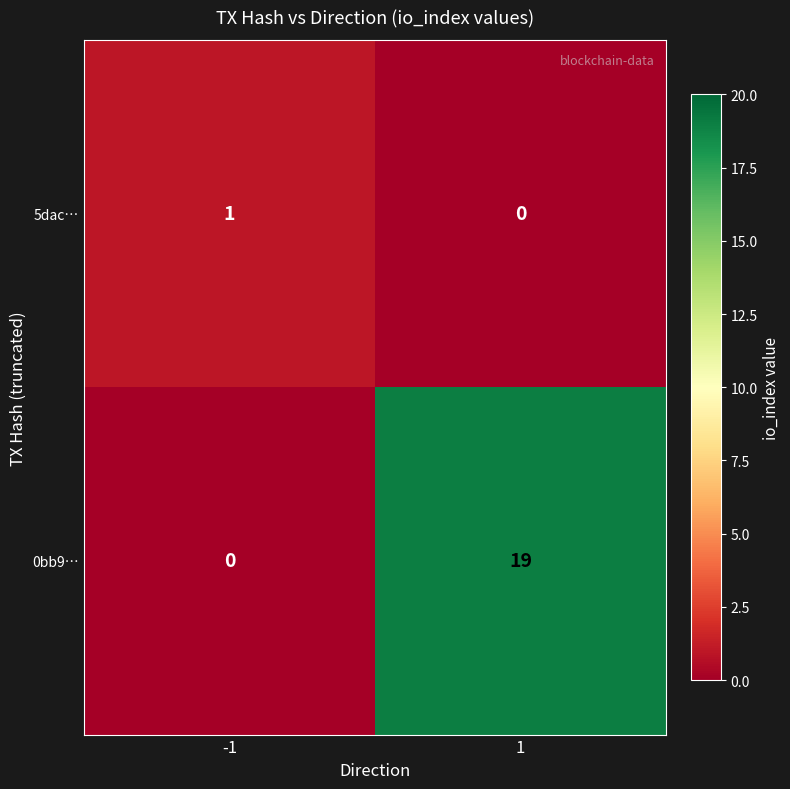

Reading right to left, extract all data points from this chart.

5dac…: 0	1
0bb9…: 19	0